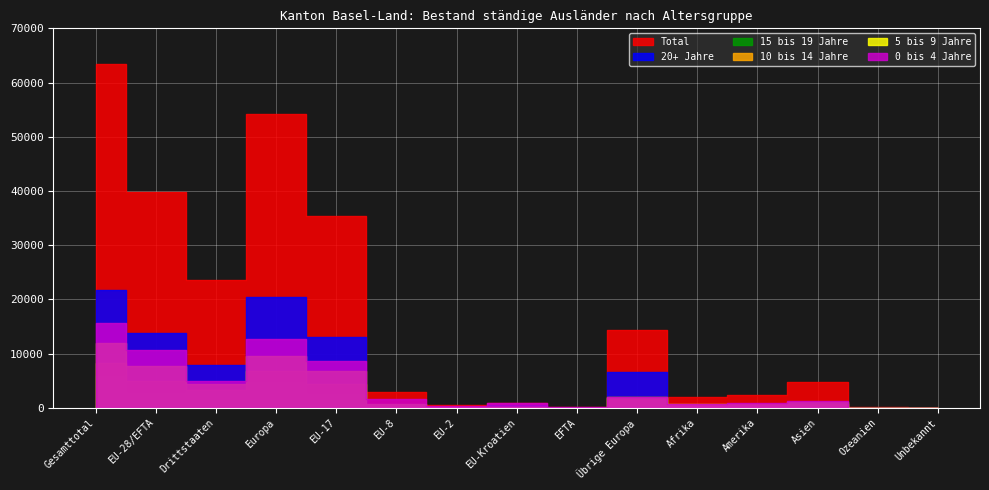

How many interior local peaks does the 15 bis 19 Jahre series have?

4